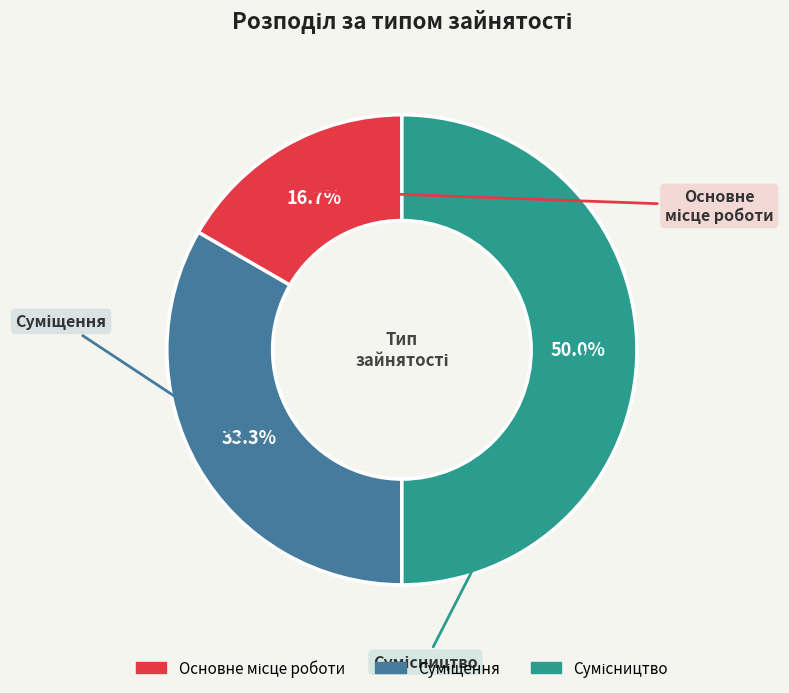

What percentage do Сумісництво and Суміщення together represent?

83.3%